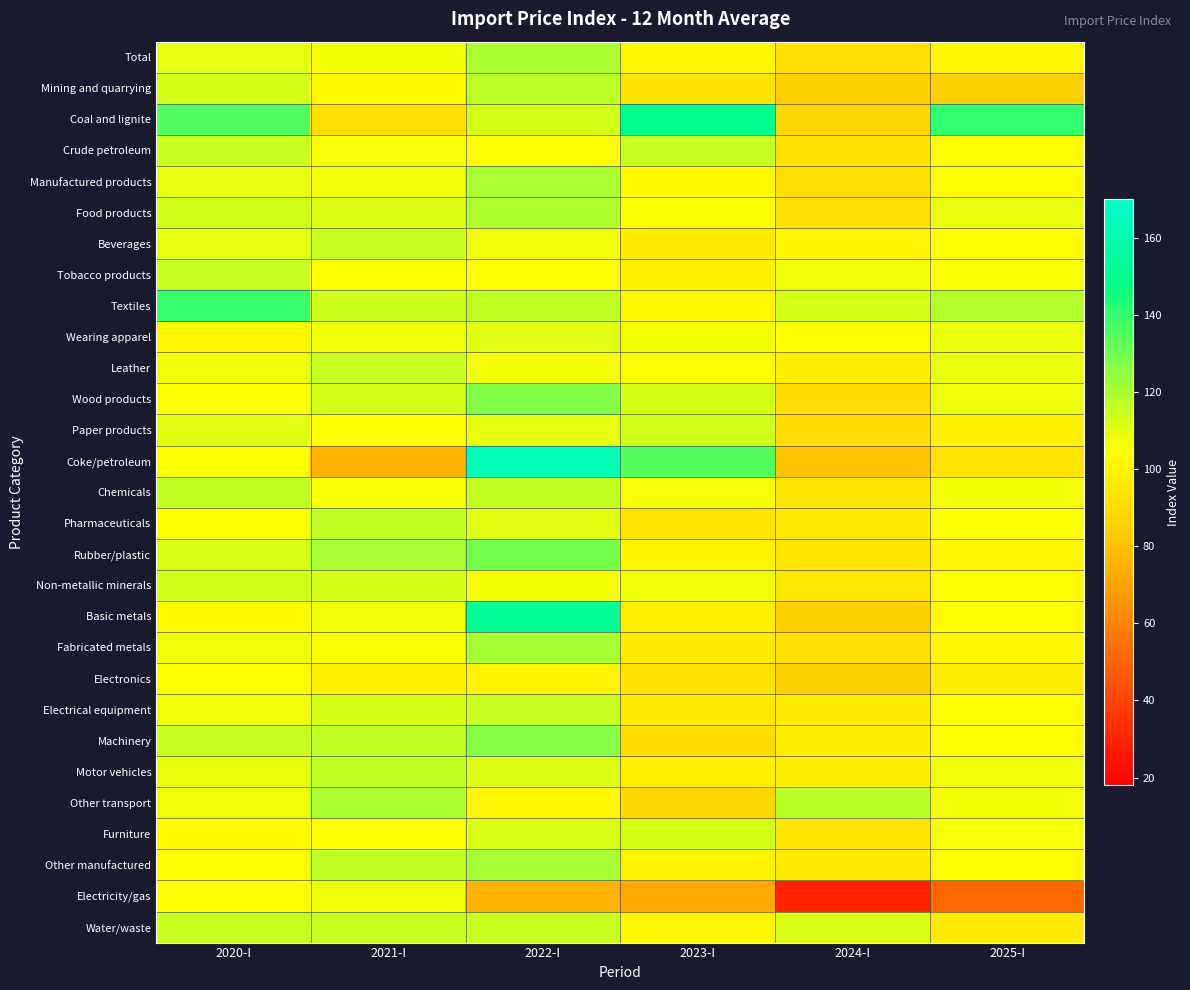

Reading left to right, transcribe all the data shown in this chart.

Total: 2020-I=109.5	2021-I=106.7	2022-I=120.0	2023-I=101.6	2024-I=91.1	2025-I=101.3
Mining and quarrying: 2020-I=112.7	2021-I=102.2	2022-I=116.6	2023-I=93.4	2024-I=84.5	2025-I=85.0
Coal and lignite: 2020-I=135.4	2021-I=91.7	2022-I=112.3	2023-I=150.3	2024-I=87.3	2025-I=139.9
Crude petroleum: 2020-I=114.7	2021-I=106.0	2022-I=103.6	2023-I=114.2	2024-I=92.7	2025-I=104.6
Manufactured products: 2020-I=109.3	2021-I=107.1	2022-I=120.3	2023-I=102.9	2024-I=91.5	2025-I=104.0
Food products: 2020-I=113.2	2021-I=111.0	2022-I=119.5	2023-I=105.9	2024-I=91.2	2025-I=108.4
Beverages: 2020-I=109.7	2021-I=114.8	2022-I=107.2	2023-I=96.5	2024-I=100.0	2025-I=104.4
Tobacco products: 2020-I=115.2	2021-I=104.9	2022-I=103.6	2023-I=99.3	2024-I=107.2	2025-I=105.8
Textiles: 2020-I=139.2	2021-I=114.1	2022-I=116.1	2023-I=102.3	2024-I=112.5	2025-I=118.9
Wearing apparel: 2020-I=101.2	2021-I=107.4	2022-I=110.5	2023-I=106.6	2024-I=104.3	2025-I=108.5
Leather: 2020-I=107.6	2021-I=115.0	2022-I=106.5	2023-I=103.8	2024-I=97.0	2025-I=108.5
Wood products: 2020-I=105.1	2021-I=112.6	2022-I=127.5	2023-I=112.2	2024-I=90.3	2025-I=107.9
Paper products: 2020-I=110.1	2021-I=104.3	2022-I=109.1	2023-I=113.1	2024-I=89.8	2025-I=99.9
Coke/petroleum: 2020-I=103.8	2021-I=75.6	2022-I=163.1	2023-I=134.4	2024-I=80.2	2025-I=93.8
Chemicals: 2020-I=116.4	2021-I=105.9	2022-I=115.8	2023-I=106.4	2024-I=93.9	2025-I=106.9
Pharmaceuticals: 2020-I=105.1	2021-I=115.8	2022-I=110.1	2023-I=93.6	2024-I=95.7	2025-I=105.1
Rubber/plastic: 2020-I=111.4	2021-I=120.3	2022-I=129.2	2023-I=100.1	2024-I=93.8	2025-I=101.7
Non-metallic minerals: 2020-I=113.4	2021-I=112.6	2022-I=106.5	2023-I=107.6	2024-I=95.1	2025-I=104.5
Basic metals: 2020-I=102.7	2021-I=107.6	2022-I=152.1	2023-I=98.4	2024-I=84.8	2025-I=103.9
Fabricated metals: 2020-I=107.8	2021-I=105.7	2022-I=121.3	2023-I=96.7	2024-I=92.2	2025-I=101.5
Electronics: 2020-I=104.0	2021-I=98.7	2022-I=100.5	2023-I=93.2	2024-I=84.6	2025-I=97.9
Electrical equipment: 2020-I=107.3	2021-I=112.3	2022-I=114.3	2023-I=96.9	2024-I=96.4	2025-I=103.7
Machinery: 2020-I=114.6	2021-I=116.4	2022-I=126.7	2023-I=89.9	2024-I=97.9	2025-I=104.4
Motor vehicles: 2020-I=108.7	2021-I=116.4	2022-I=110.9	2023-I=98.4	2024-I=97.9	2025-I=107.3
Other transport: 2020-I=107.5	2021-I=119.5	2022-I=101.5	2023-I=88.3	2024-I=117.2	2025-I=106.7
Furniture: 2020-I=102.4	2021-I=103.1	2022-I=111.4	2023-I=112.1	2024-I=93.5	2025-I=106.3
Other manufactured: 2020-I=103.9	2021-I=116.0	2022-I=121.0	2023-I=100.0	2024-I=96.5	2025-I=103.6
Electricity/gas: 2020-I=104.4	2021-I=107.7	2022-I=75.2	2023-I=71.6	2024-I=29.1	2025-I=51.6
Water/waste: 2020-I=114.4	2021-I=114.4	2022-I=114.4	2023-I=101.2	2024-I=111.7	2025-I=96.4